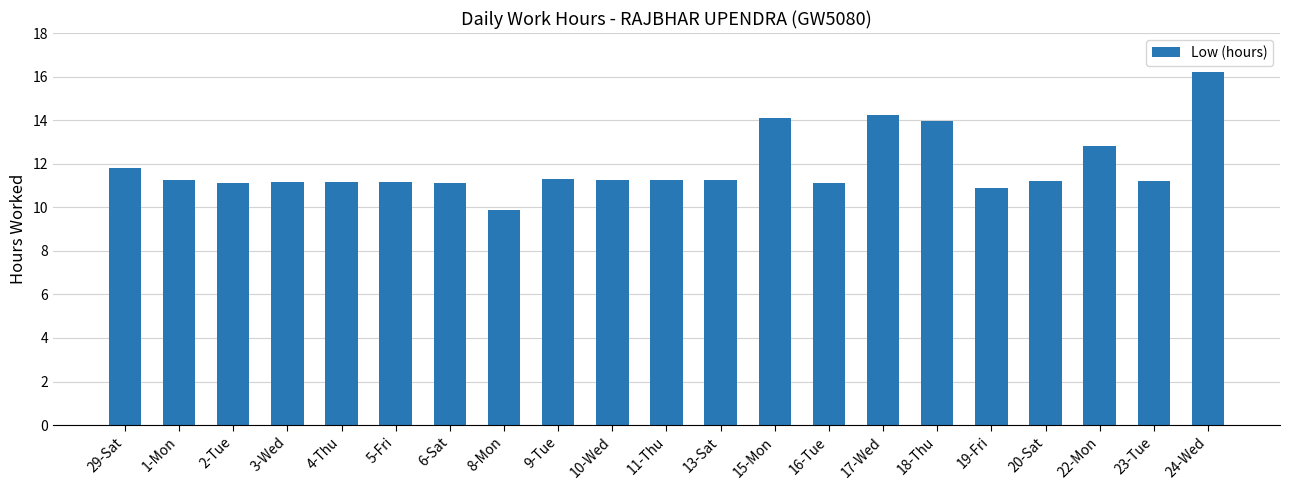

What position from the left is 4-Thu?

5